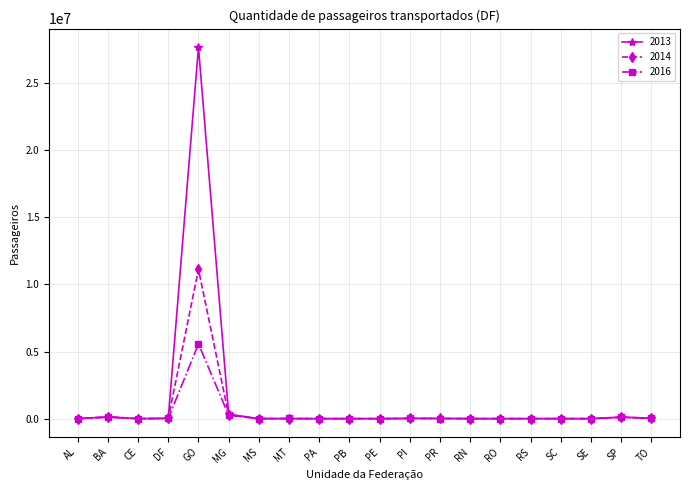

How many values in the 2016 series are below 3058?

10